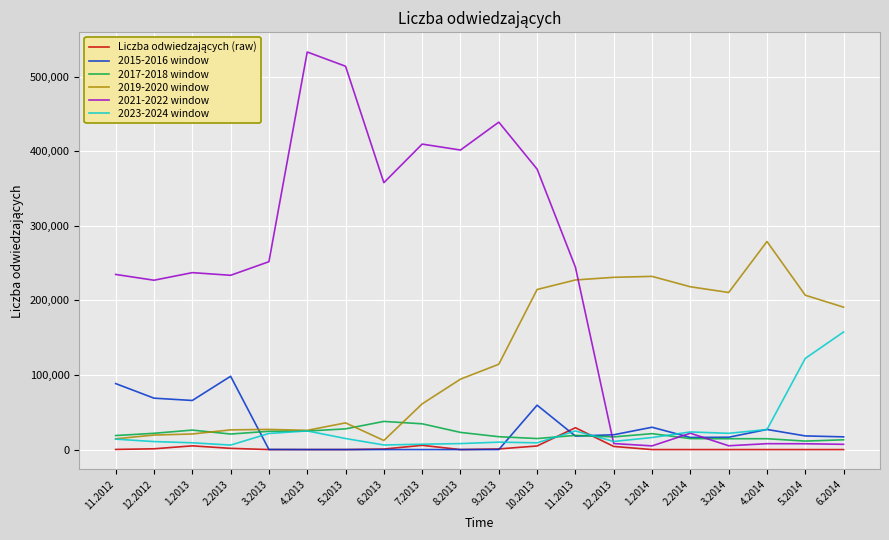

Is the value of 2019-2020 window at 1.2014 greater than the value of 2021-2022 window at 11.2013?

No